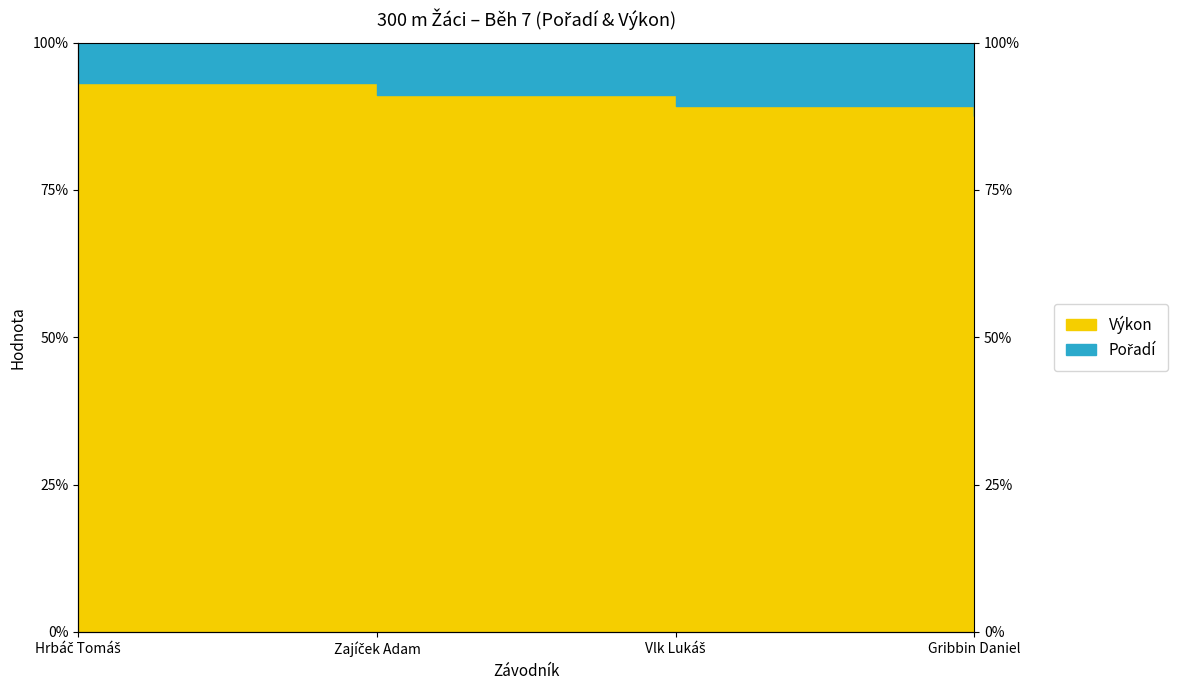

Read the value at Zajíček Adam.

91.2